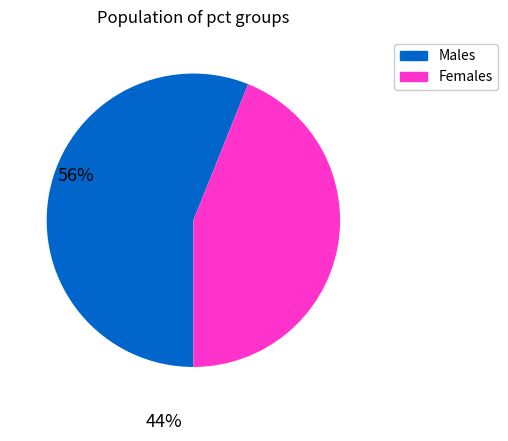

How many segments does this pie chart have?

2